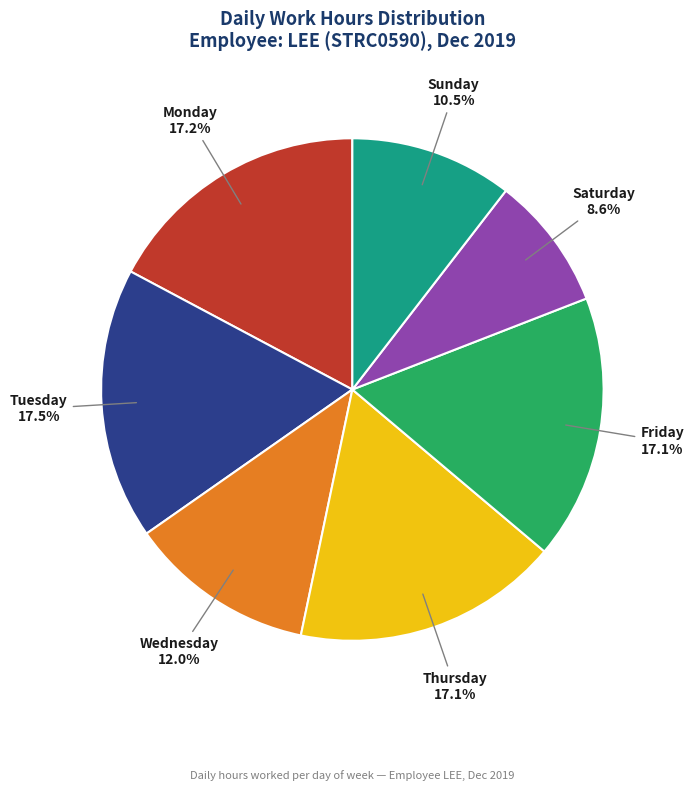

Does any single category account for the majority?

No